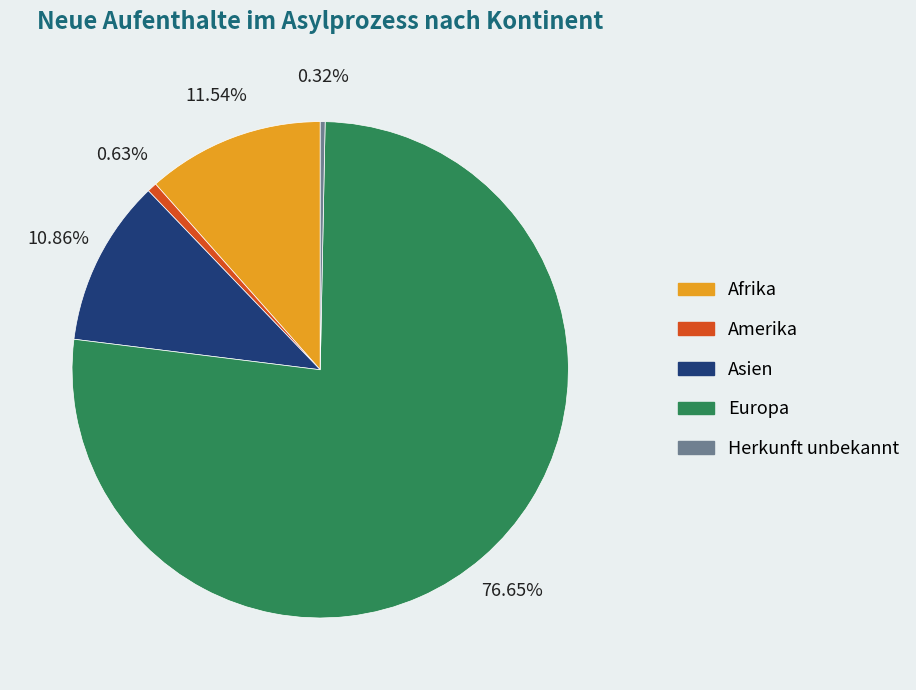

Does any single category account for the majority?

Yes